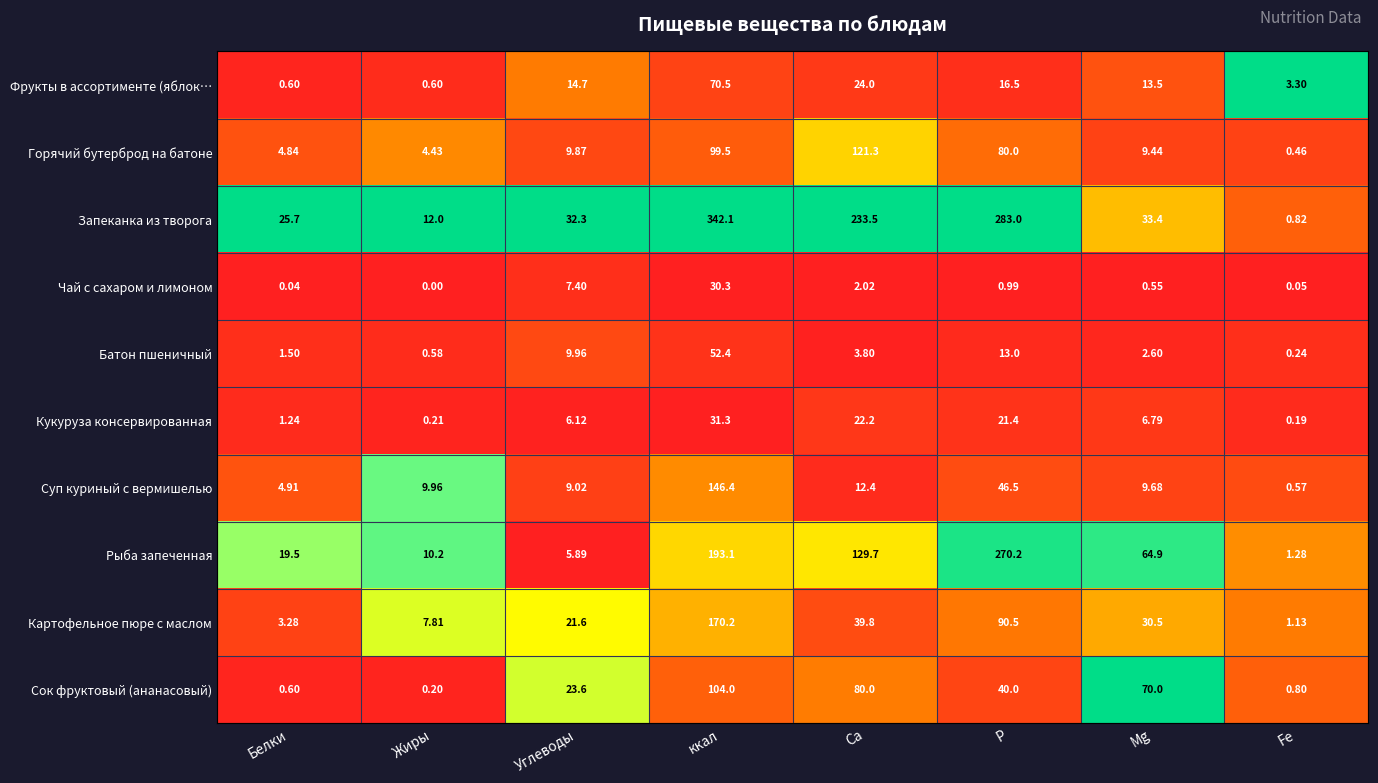

Which series has the largest range (max minus min)?

Запеканка из творога